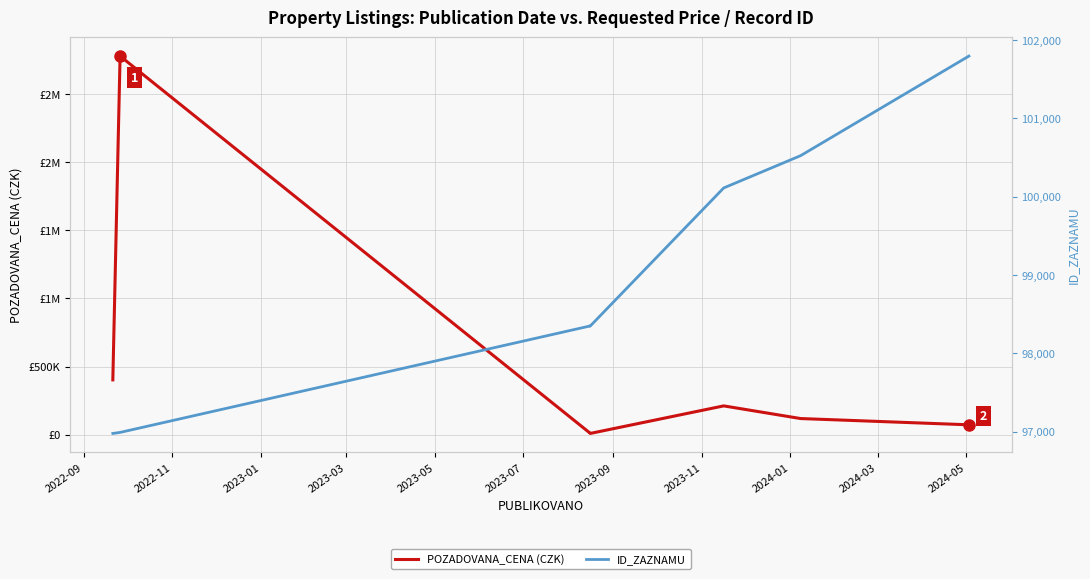

Reading right to left, list all the values displayed in this chart.

POZADOVANA_CENA (CZK): 72000	118000	211000	8560	9960	2781000	402000
ID_ZAZNAMU: 101793	100522	100110	98347	98349	96990	96977